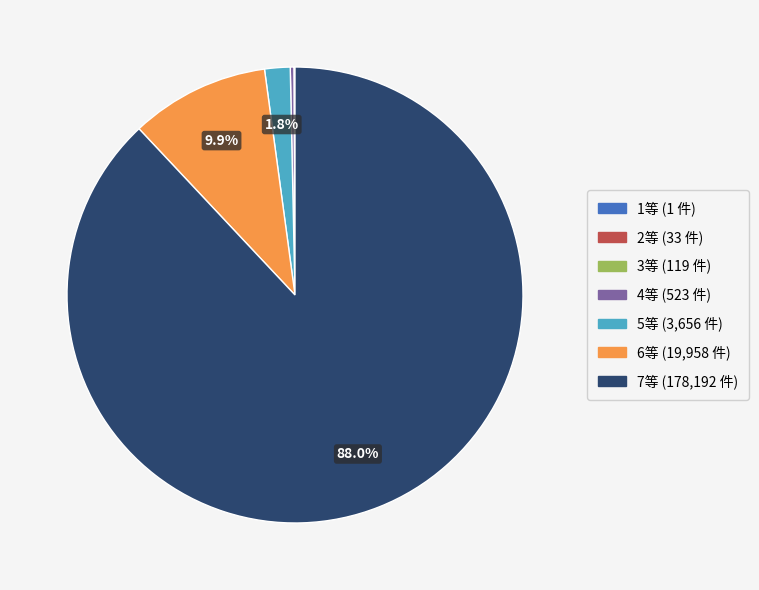

To the nearest percent, what is the difference between the 7等 and 6等 slice percentages?

78%